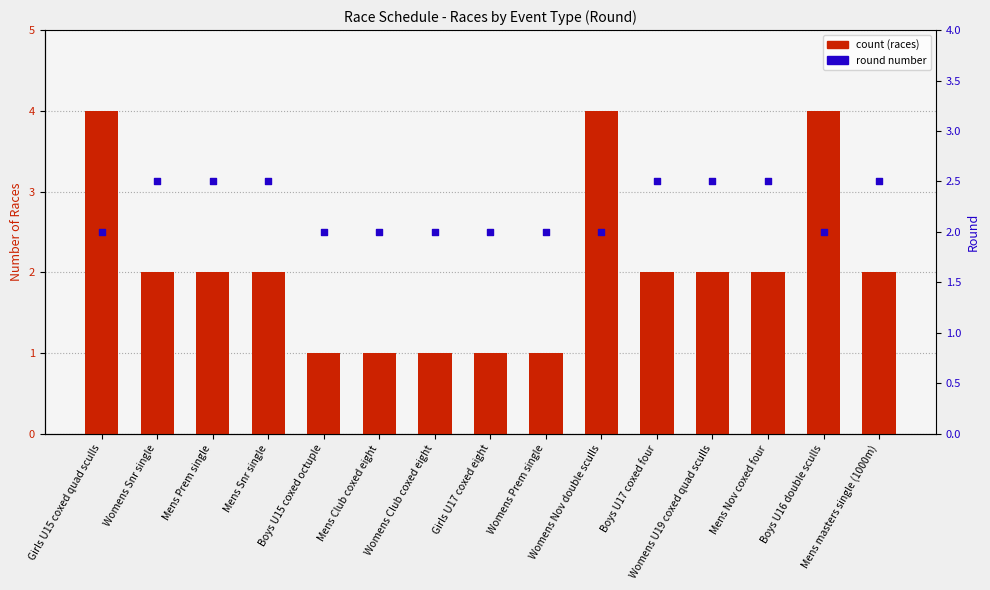

Which series has the largest Y range (max minus min)?

count